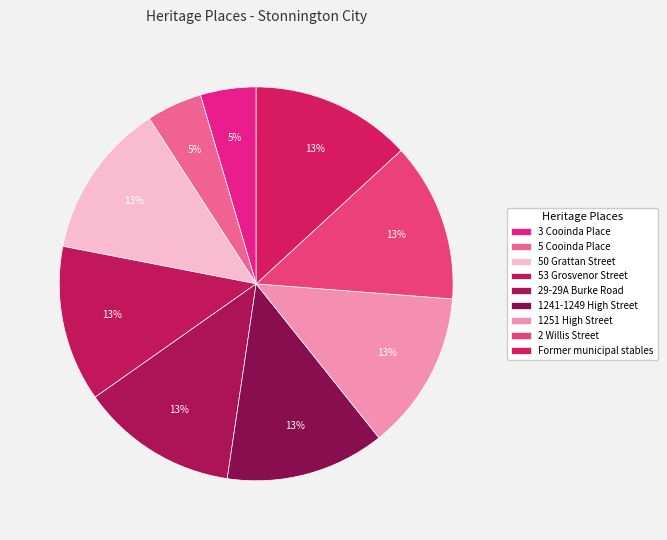

The 29-29A Burke Road slice represents 1% of the pie. True or false?

False